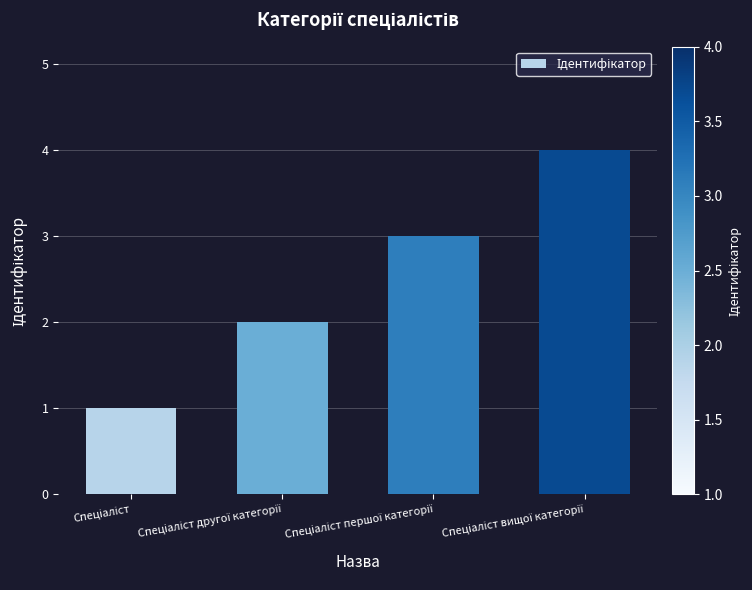

What is the difference between the maximum and minimum values?

3